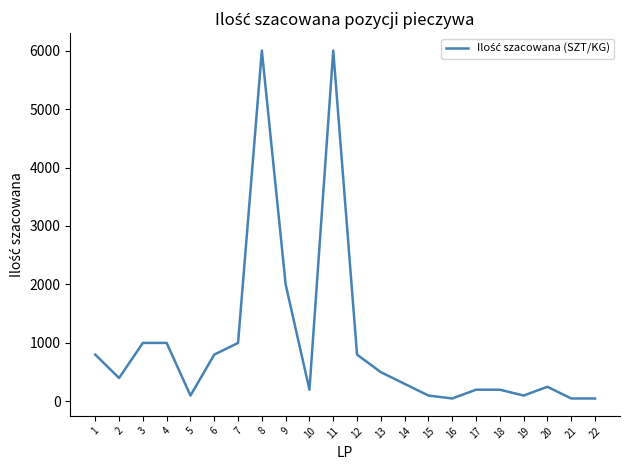

The value at 4 is 1000. True or false?

True